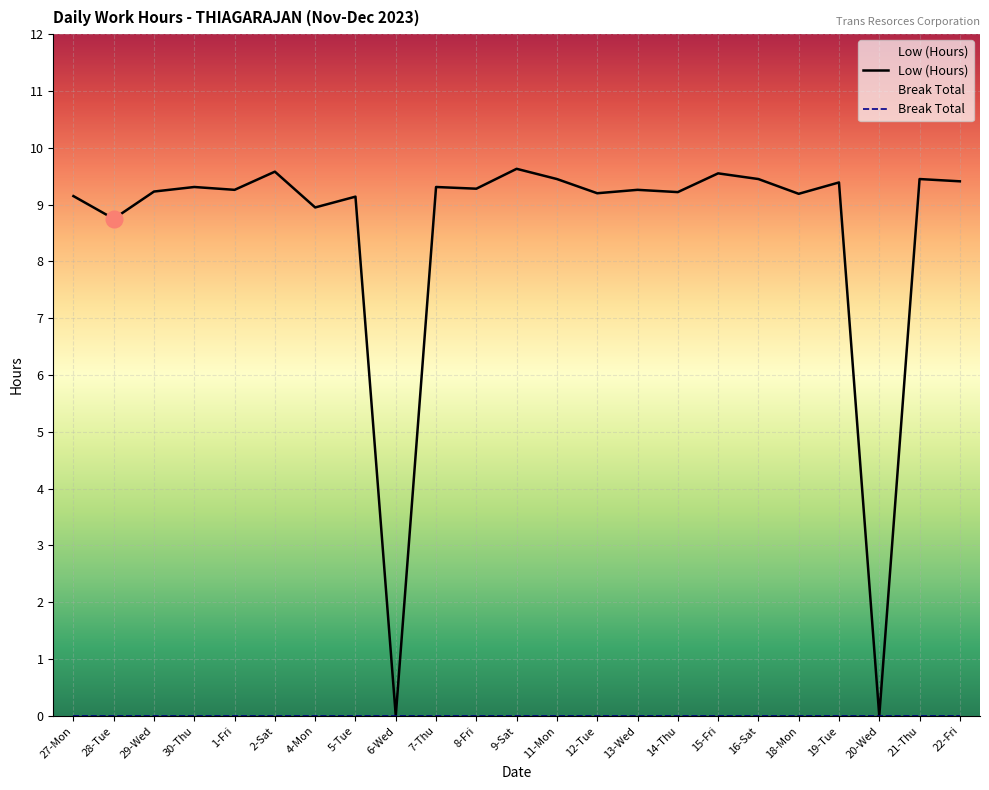

What is the sum of the values at 15-Fri and 30-Thu?

18.9